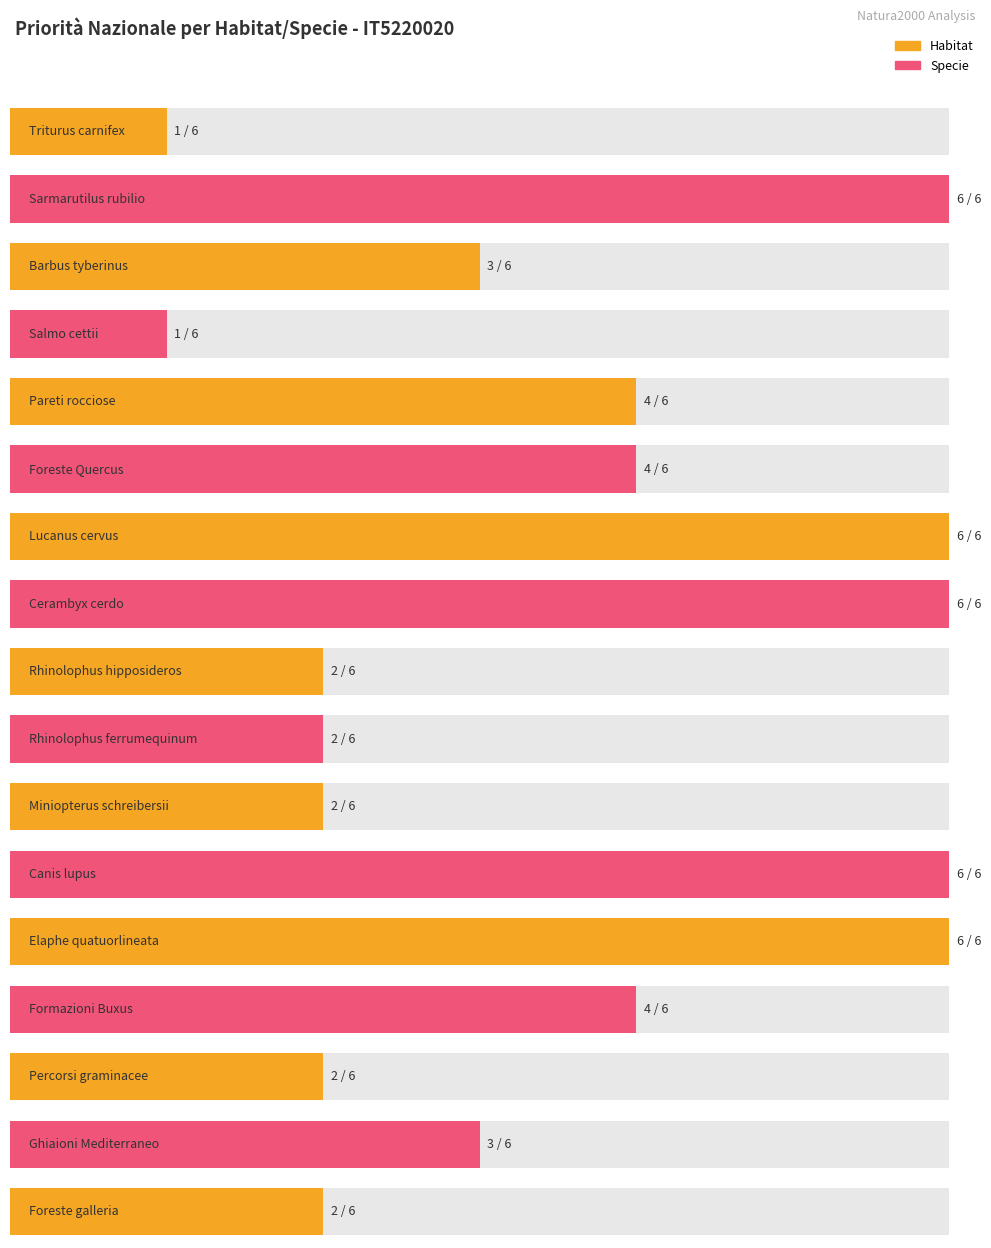

What is the label of the 9th bar from the left?

Rhinolophus hipposideros